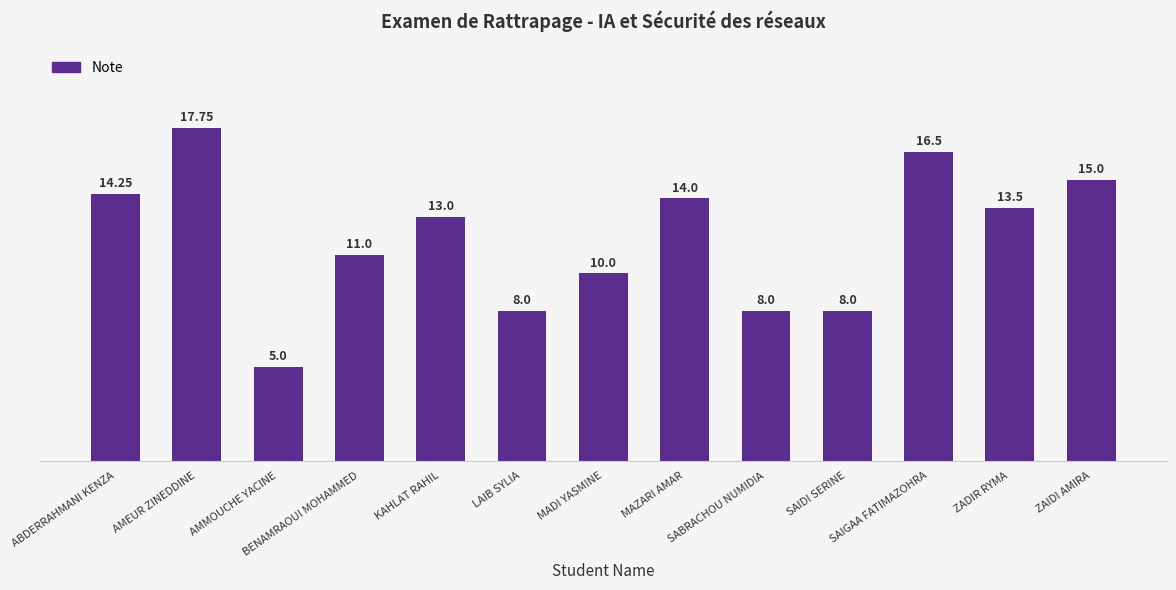

How many distinct data groups are displayed?

1